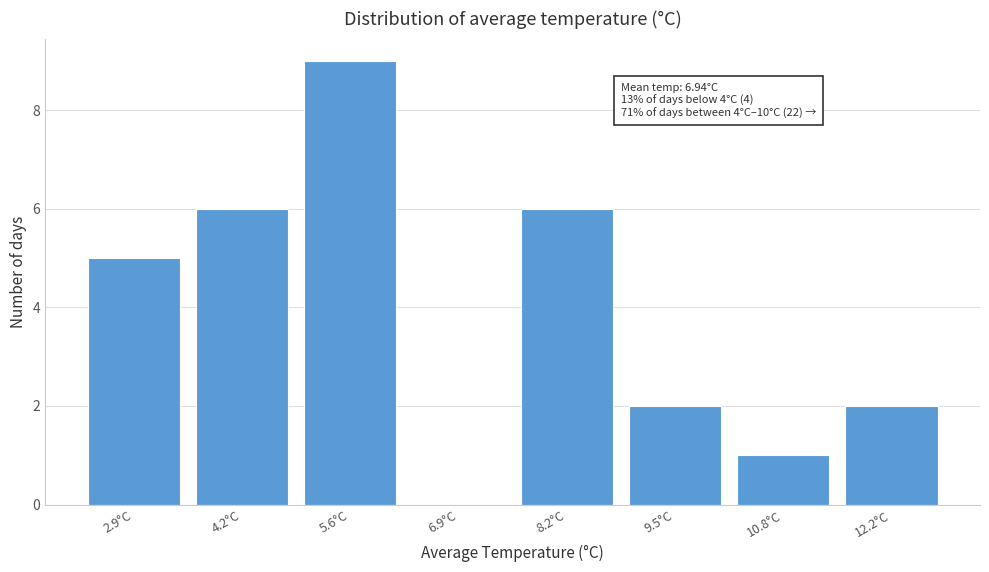

Reading right to left, list all the values displayed in this chart.

12.2°C=2	10.8°C=1	9.5°C=2	8.2°C=6	6.9°C=0	5.6°C=9	4.2°C=6	2.9°C=5